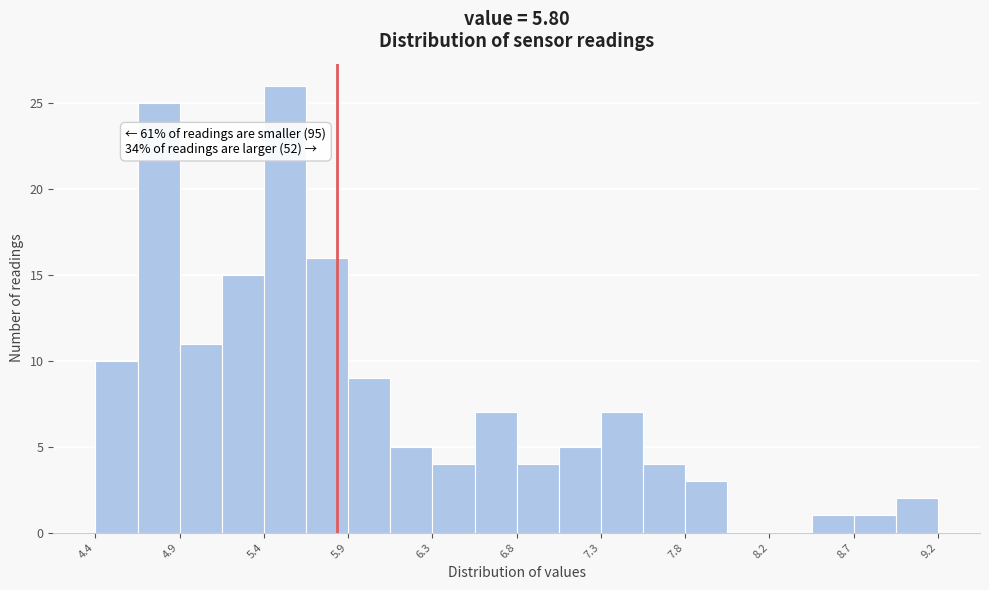

Over which range of the x-axis is the bar tallest?

5.40 to 5.60